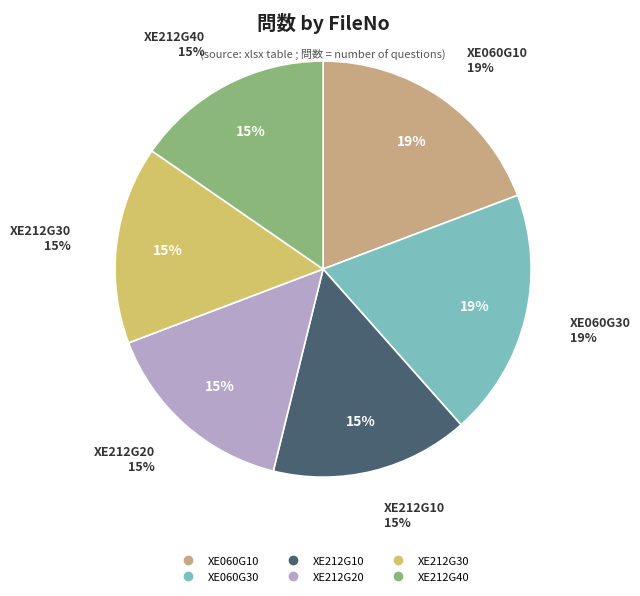

Combined, do XE212G20 and XE060G10 account for over 50%?

No